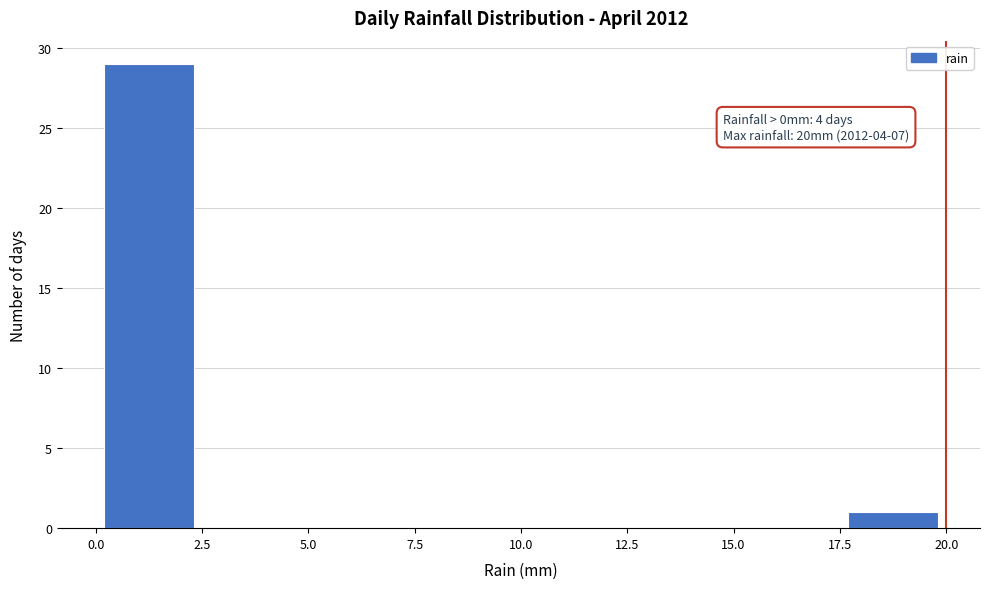

Which range on the x-axis has the tallest bar?

0.0 to 2.5